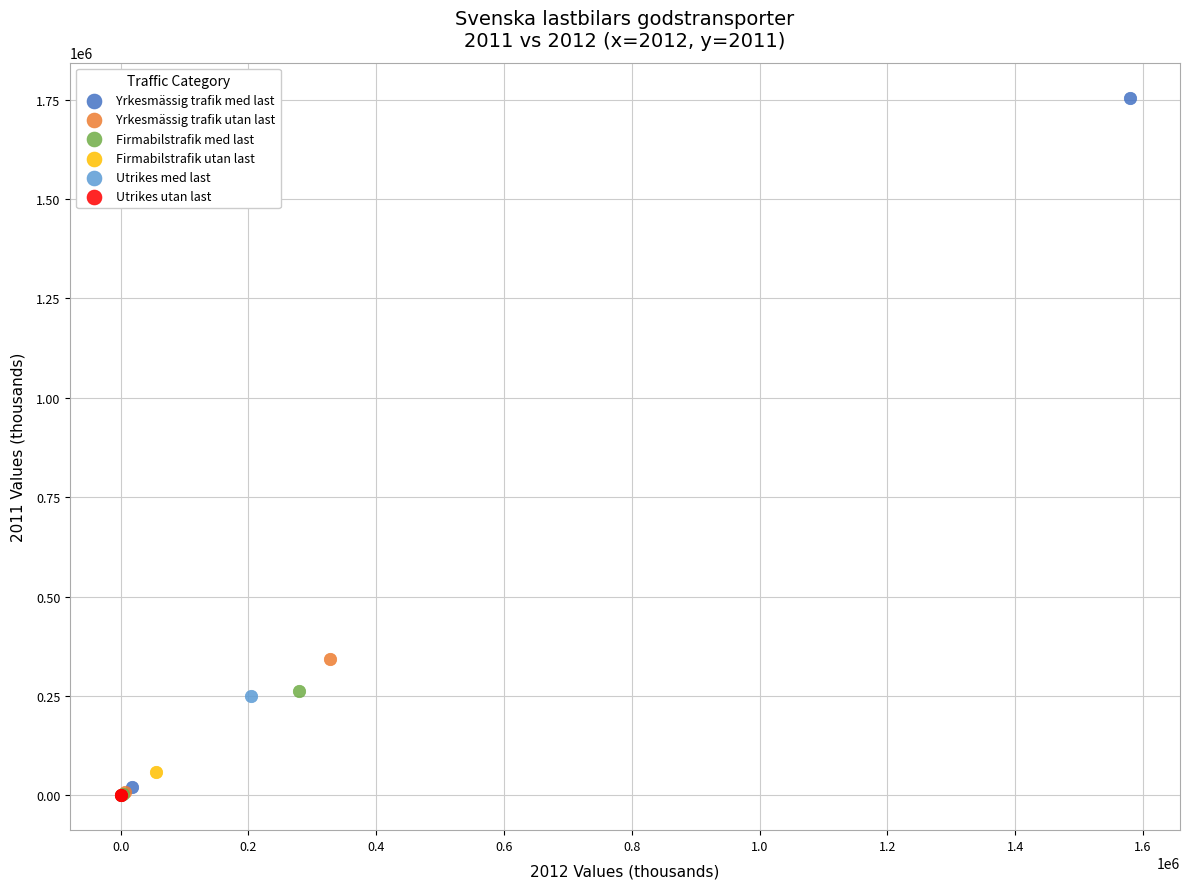

What are all the series names shown in the legend?

Yrkesmässig trafik med last, Yrkesmässig trafik utan last, Firmabilstrafik med last, Firmabilstrafik utan last, Utrikes med last, Utrikes utan last